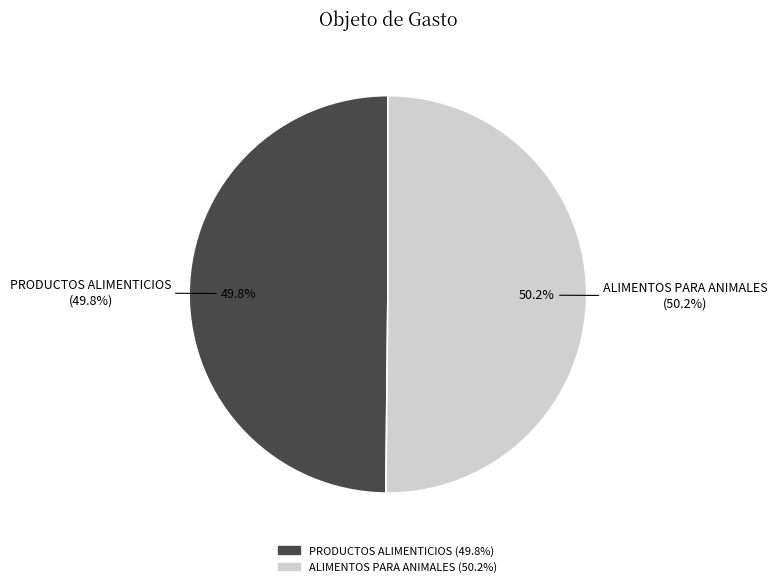

Does PRODUCTOS ALIMENTICIOS represent more than half of the total?

No